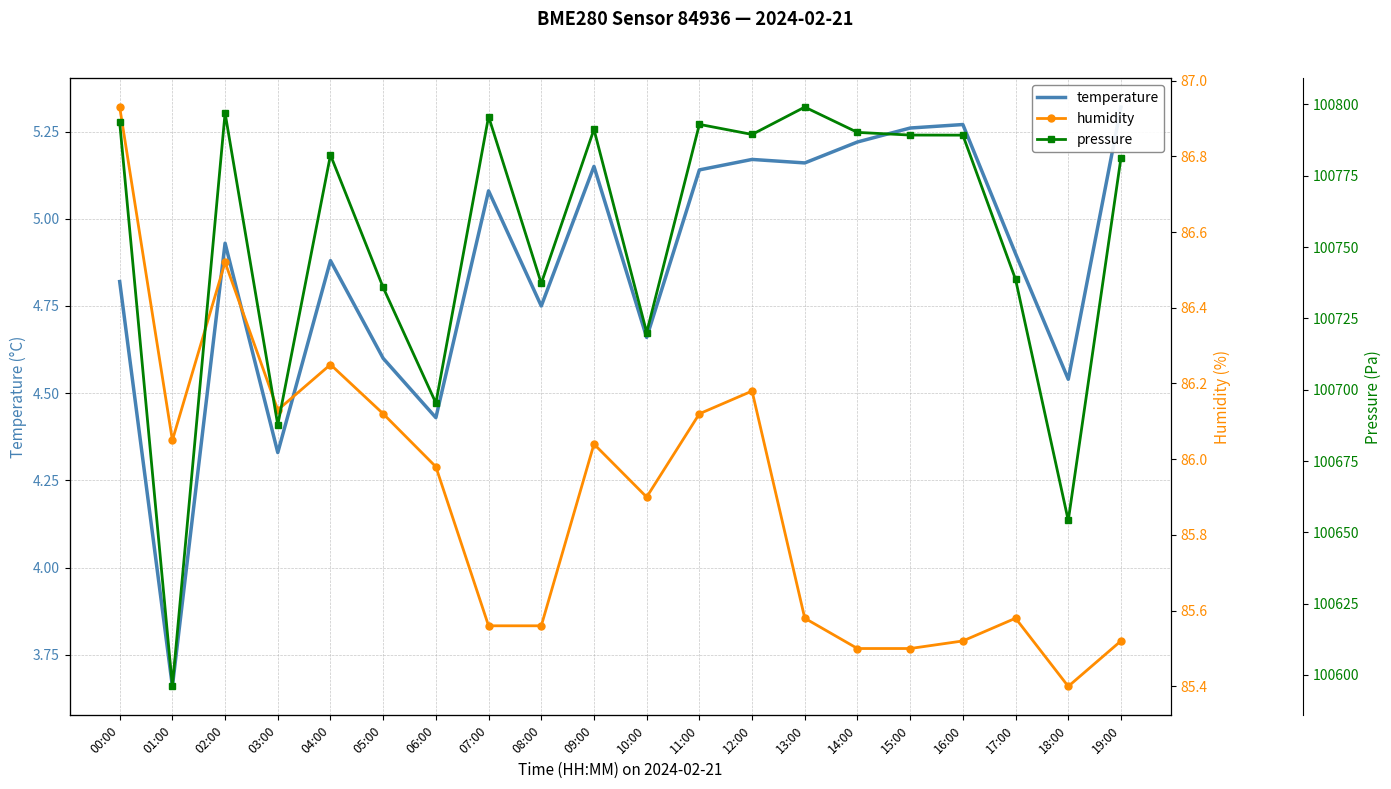

The value of pressure at 07:00 is 178513.7. True or false?

False